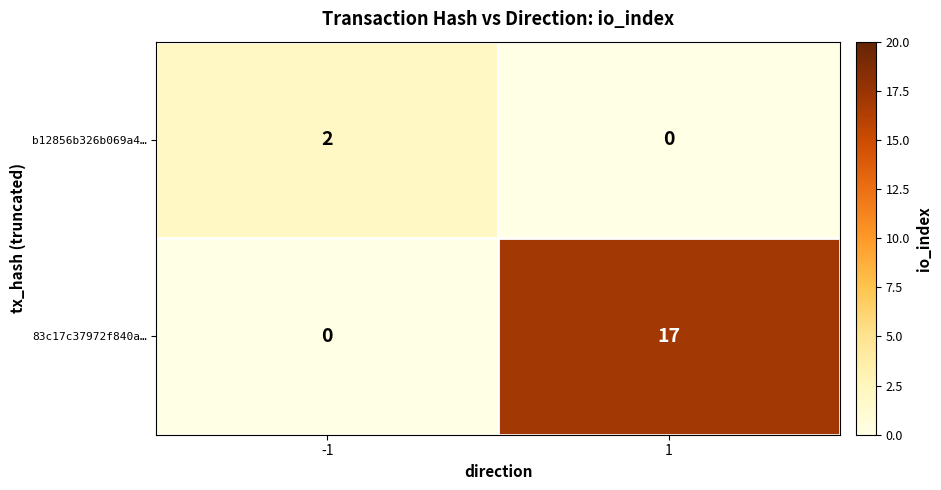

The 83c17c37972f840a… series shows 0 at -1. True or false?

True